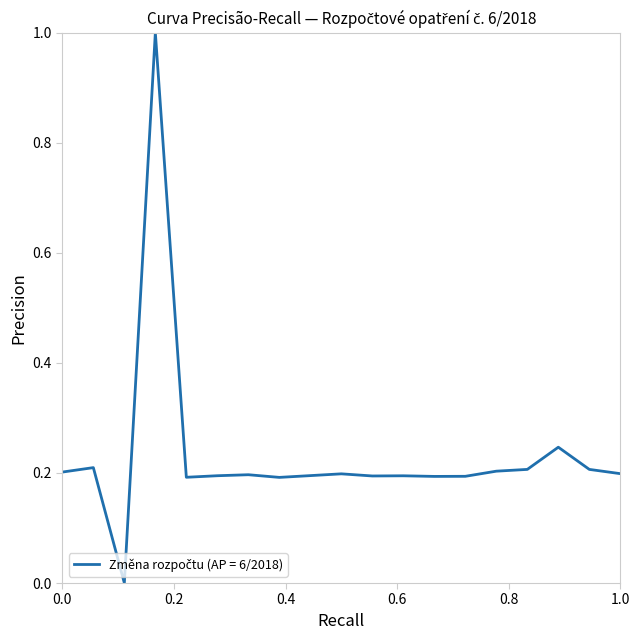

What is the difference between the maximum and minimum values?

1.0